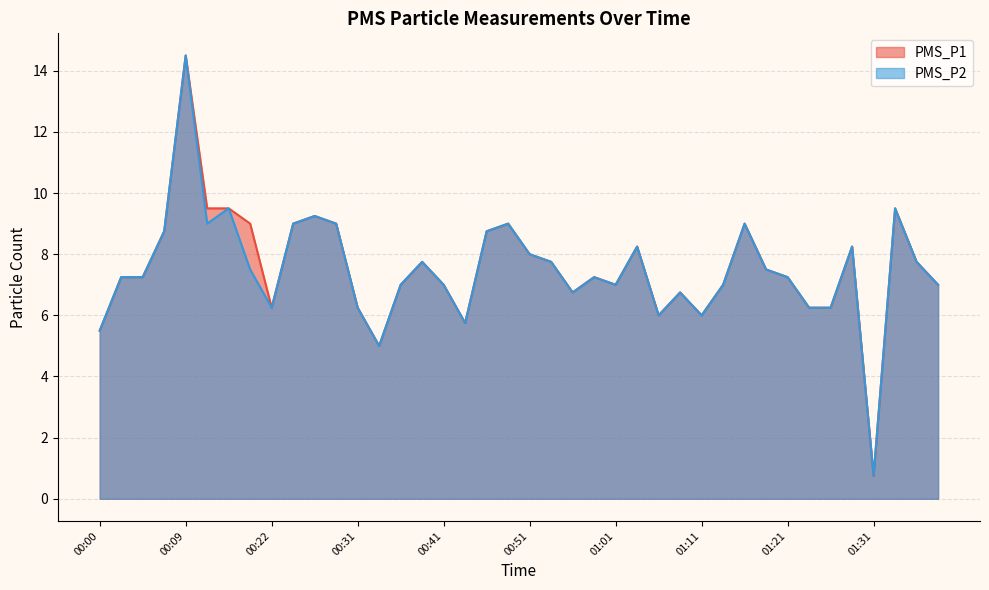

At 00:59, list the series in order from largest to smallest.

PMS_P1, PMS_P2